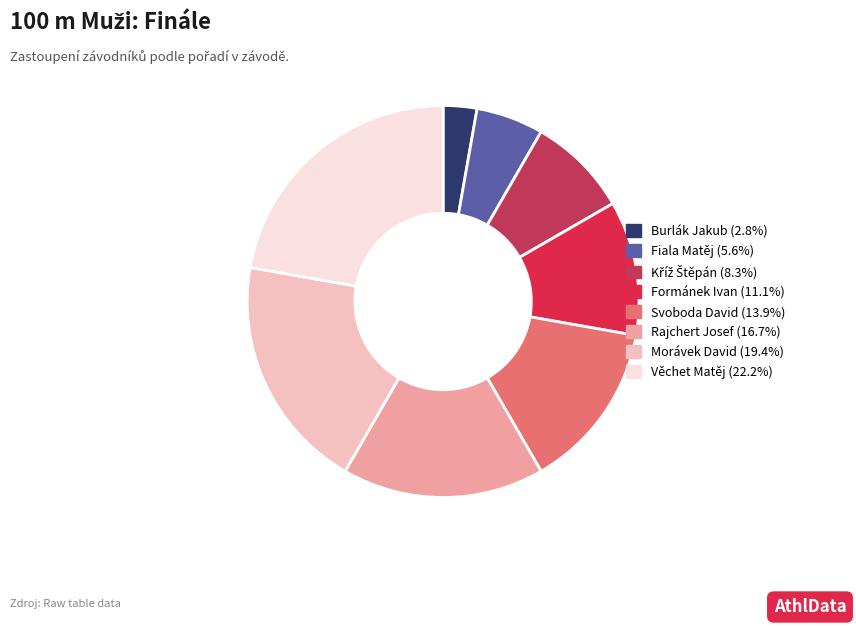

To the nearest percent, what is the combined percentage of Věchet Matěj and Morávek David?

42%